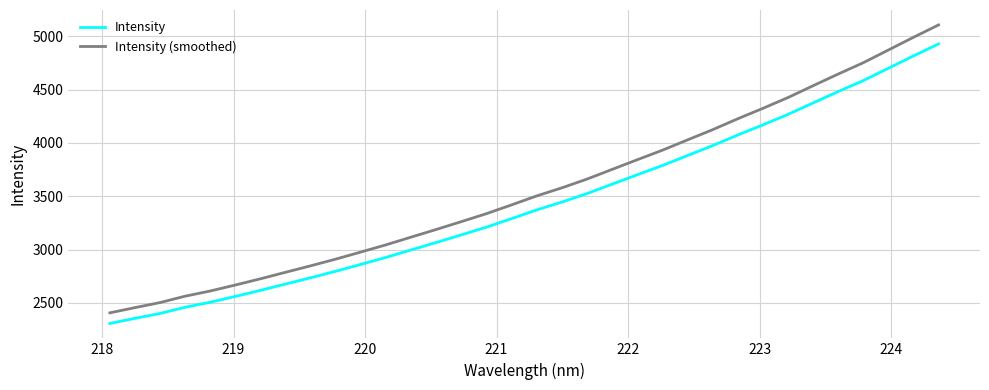

What is the maximum value for Intensity?

4928.5